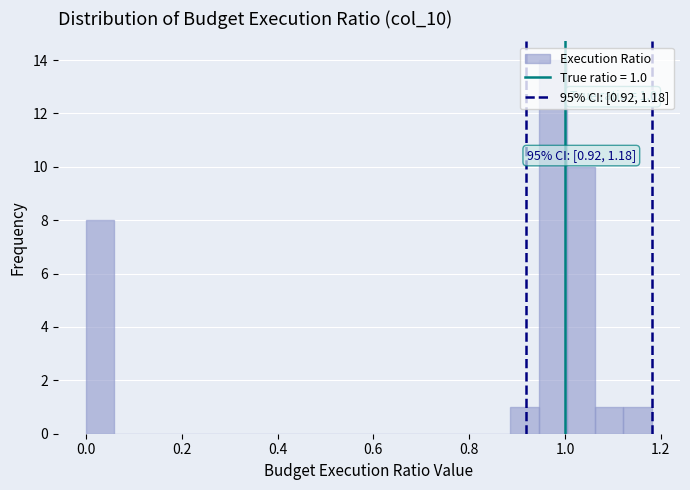

Around what value on the x-axis is the tallest bar? Give the approximate position of its centre, as read against the axis.

0.98